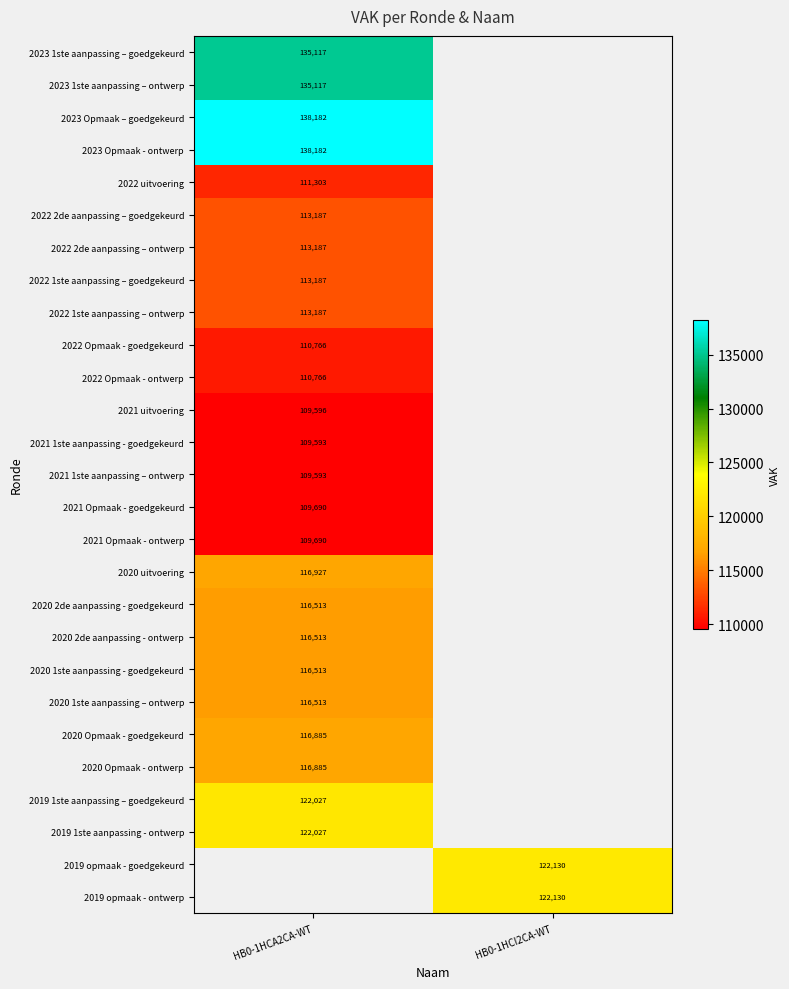

Which has a higher value, HB0-1HCI2CA-WT or HB0-1HCA2CA-WT?

HB0-1HCA2CA-WT